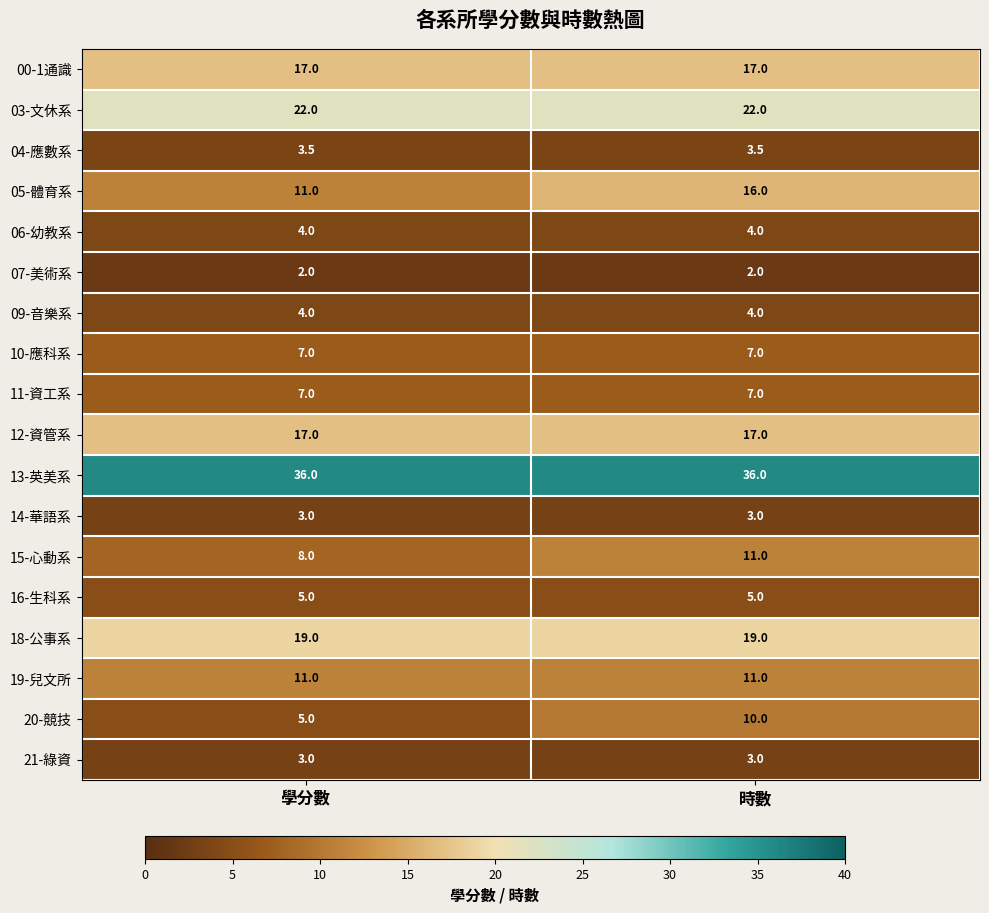

The 18-公事系 series shows 32.3 at 時數. True or false?

False